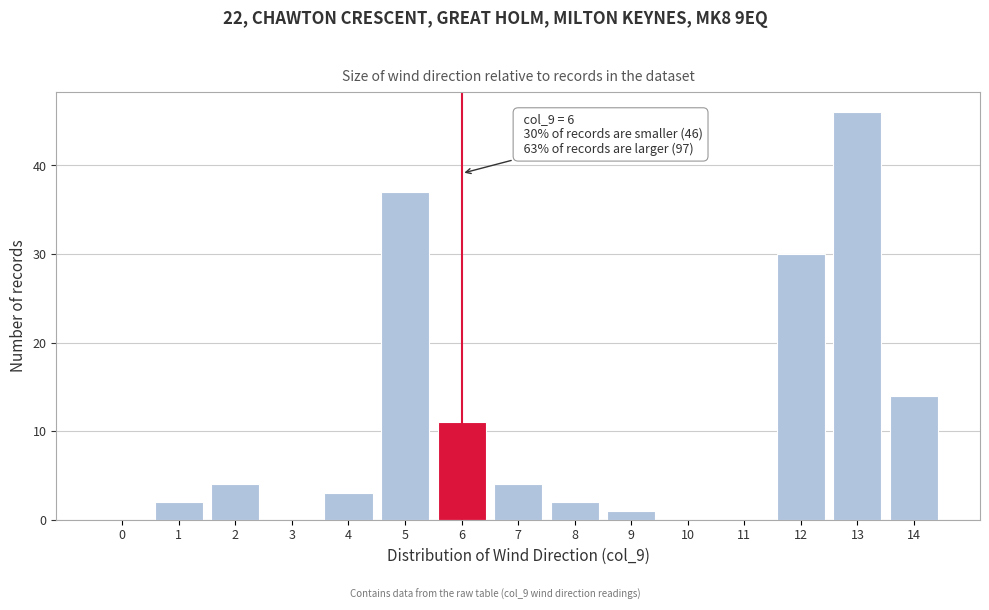

Reading left to right, list all the values displayed in this chart.

0=0	1=2	2=4	3=0	4=3	5=37	6=11	7=4	8=2	9=1	10=0	11=0	12=30	13=46	14=14